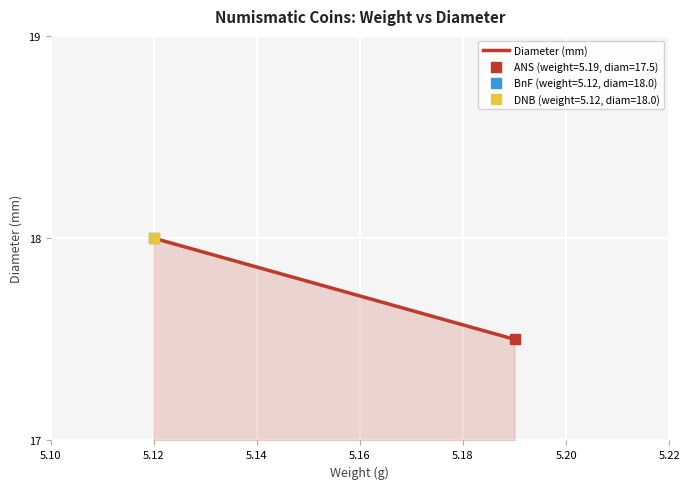

Is it true that the value at 5.10 is 32.1?

False